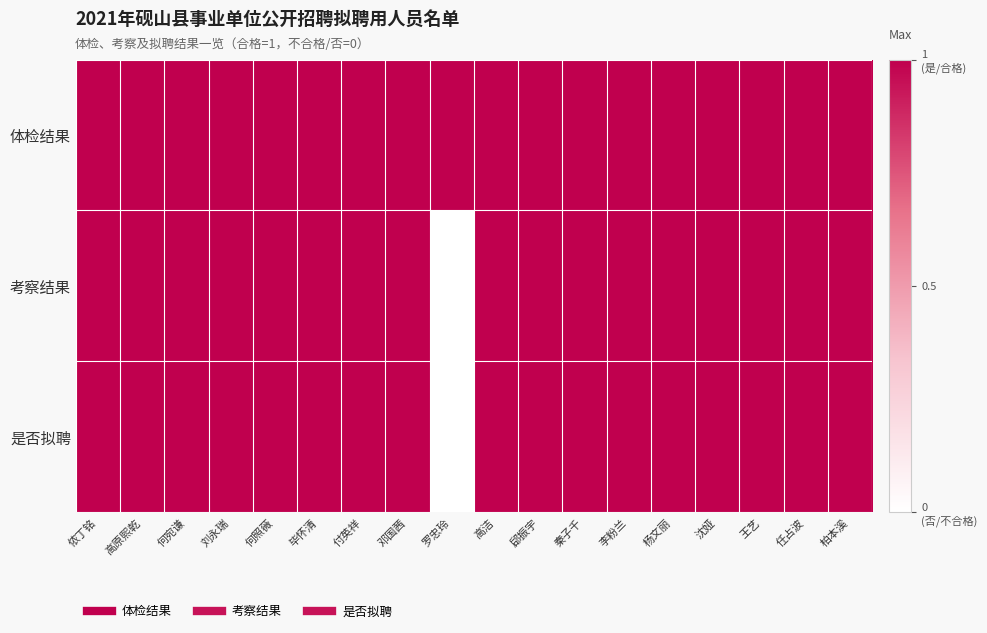

Reading left to right, list all the values displayed in this chart.

体检结果: 侬丁铭=1	高原熙乾=1	何宛谦=1	刘永瑞=1	何照薇=1	毕怀清=1	付英祥=1	邓国茜=1	罗忠玲=1	高洁=1	郈振宇=1	秦子千=1	李粉兰=1	杨文丽=1	沈娅=1	王艺=1	任占波=1	柏本溪=1
考察结果: 侬丁铭=1	高原熙乾=1	何宛谦=1	刘永瑞=1	何照薇=1	毕怀清=1	付英祥=1	邓国茜=1	罗忠玲=0	高洁=1	郈振宇=1	秦子千=1	李粉兰=1	杨文丽=1	沈娅=1	王艺=1	任占波=1	柏本溪=1
是否拟聘: 侬丁铭=1	高原熙乾=1	何宛谦=1	刘永瑞=1	何照薇=1	毕怀清=1	付英祥=1	邓国茜=1	罗忠玲=0	高洁=1	郈振宇=1	秦子千=1	李粉兰=1	杨文丽=1	沈娅=1	王艺=1	任占波=1	柏本溪=1